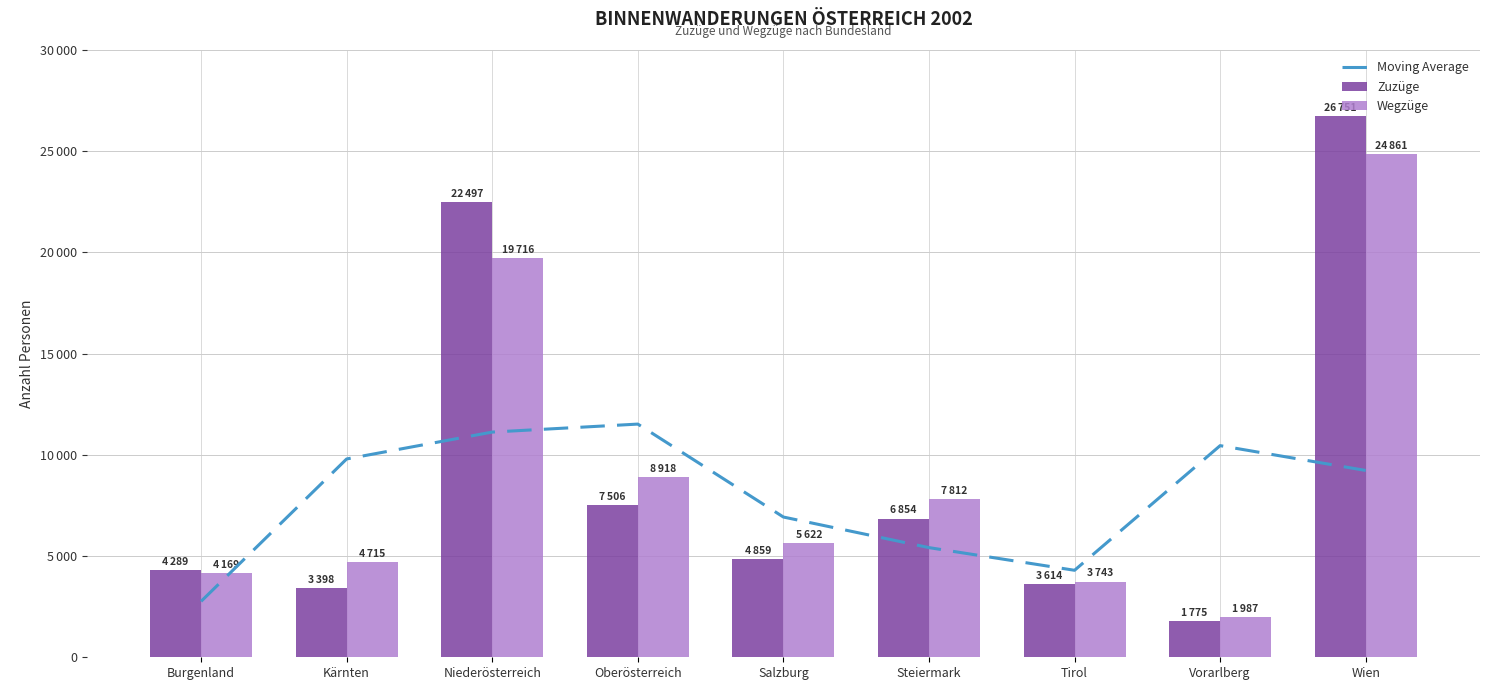

What is the label of the 9th bar from the left?

Wien